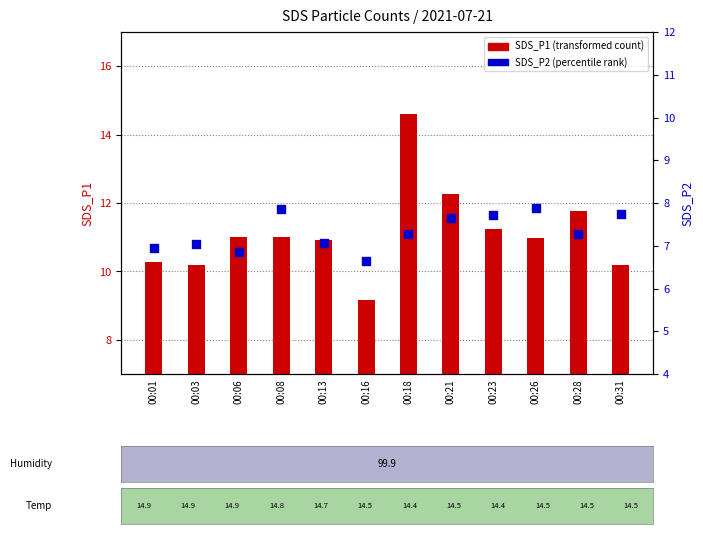

Which series has the widest spread of Y values?

SDS_P1